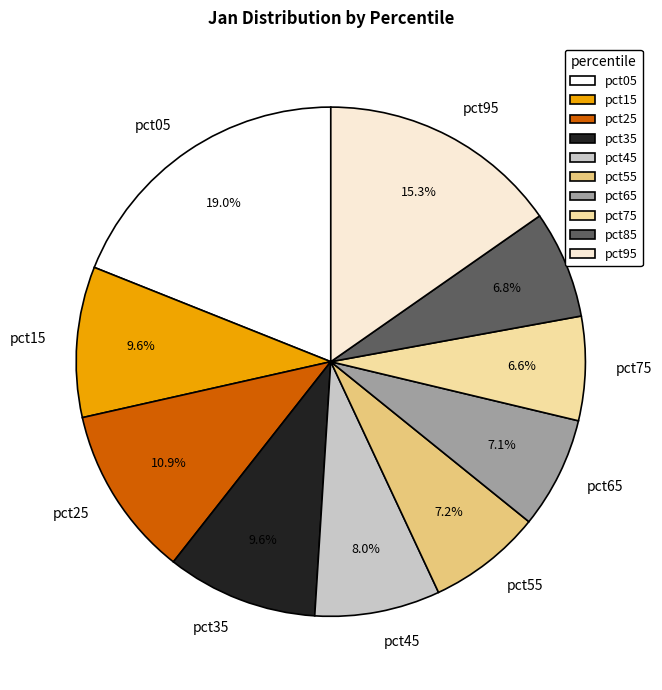

To the nearest percent, what portion does pct65 represent?

7%